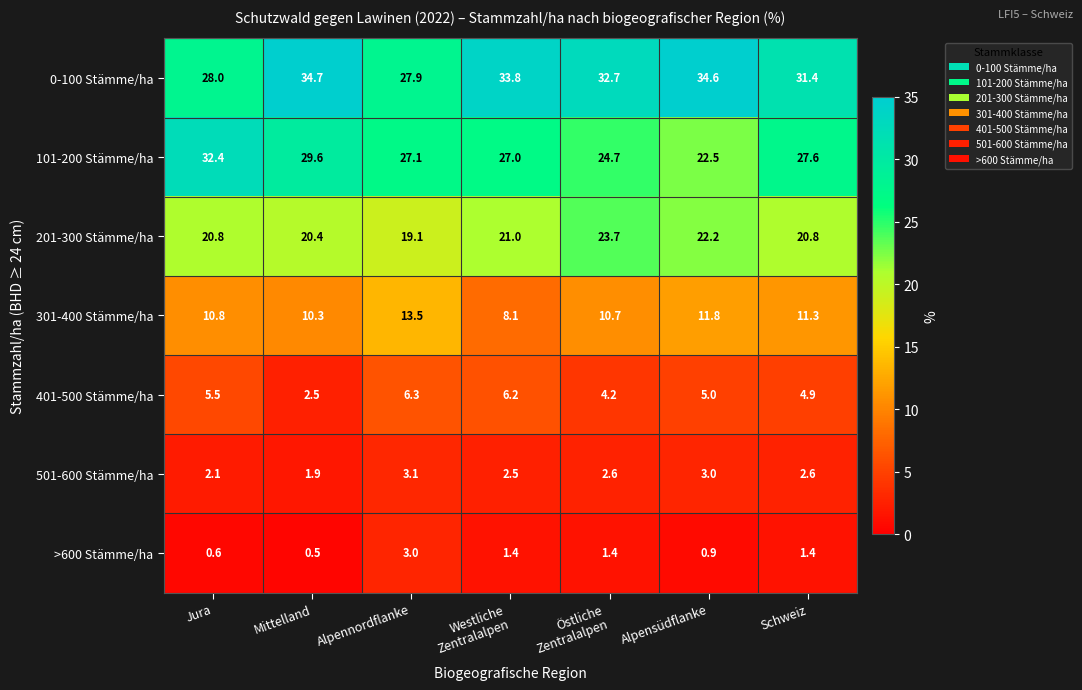

Is it true that >600 Stämme/ha equals 0.6 at Jura?

True